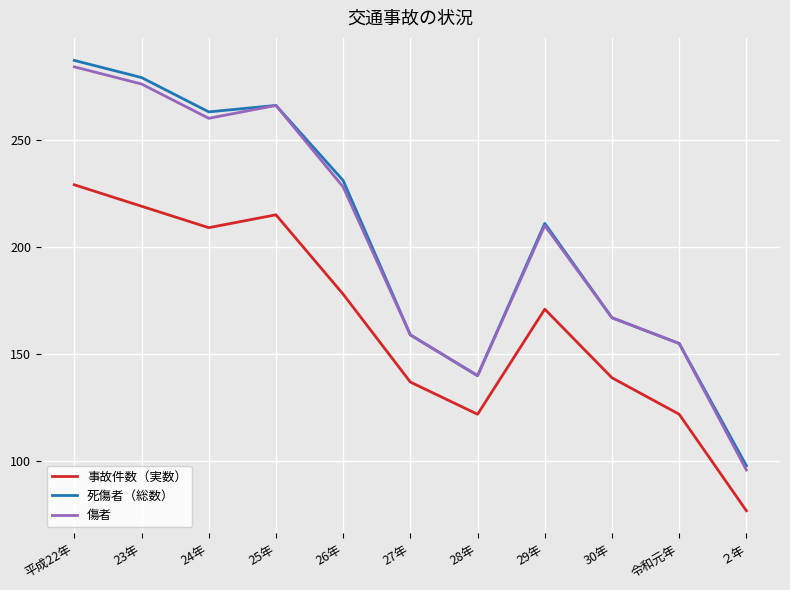

Between 26年 and 30年, which series saw the biggest shift?

死傷者（総数）